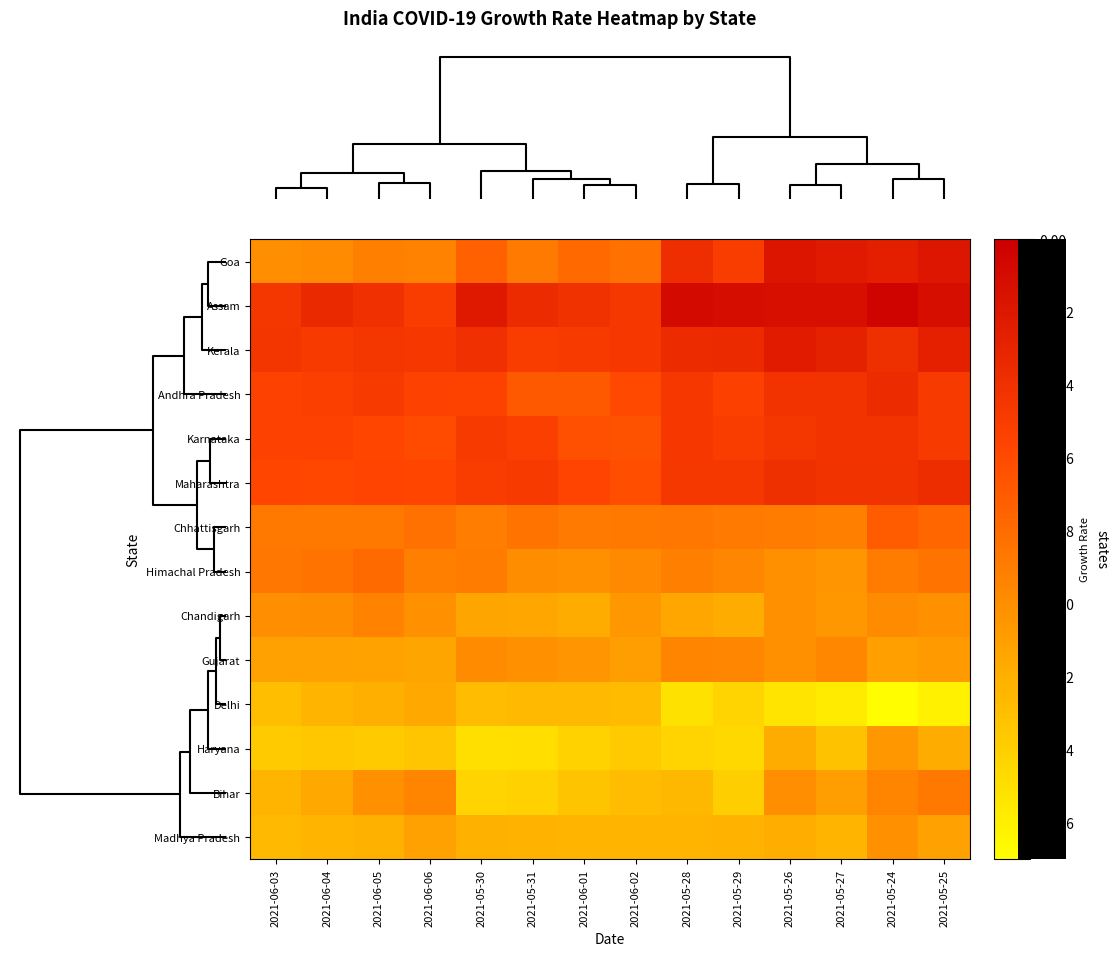

Rank the series by their maximum value, from highest to lowest.

Assam, Goa, Kerala, Andhra Pradesh, Maharashtra, Karnataka, Chhattisgarh, Himachal Pradesh, Bihar, Chandigarh, Gujarat, Madhya Pradesh, Haryana, Delhi